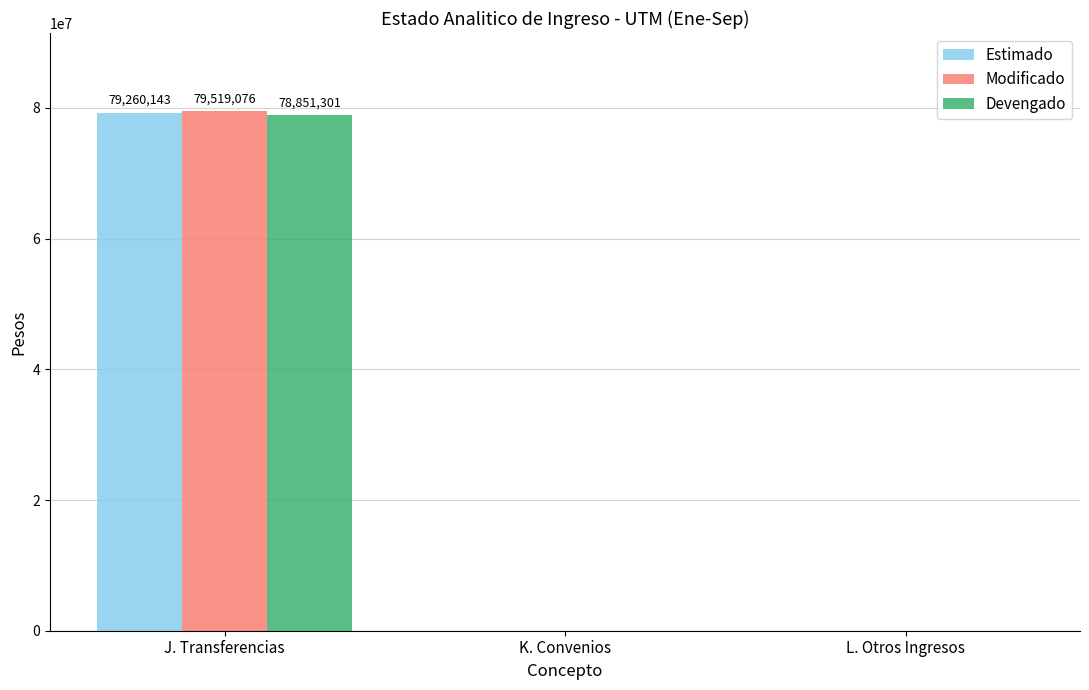

Is the value of Modificado at J. Transferencias greater than the value of Estimado at L. Otros Ingresos?

Yes